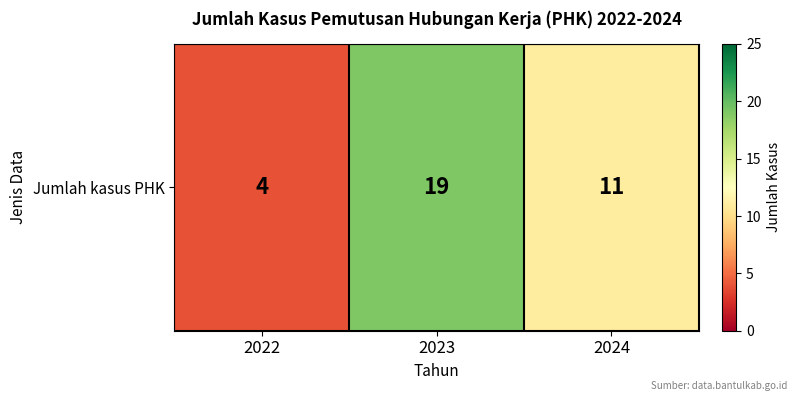

List the labels in order of value, largest first.

2023, 2024, 2022